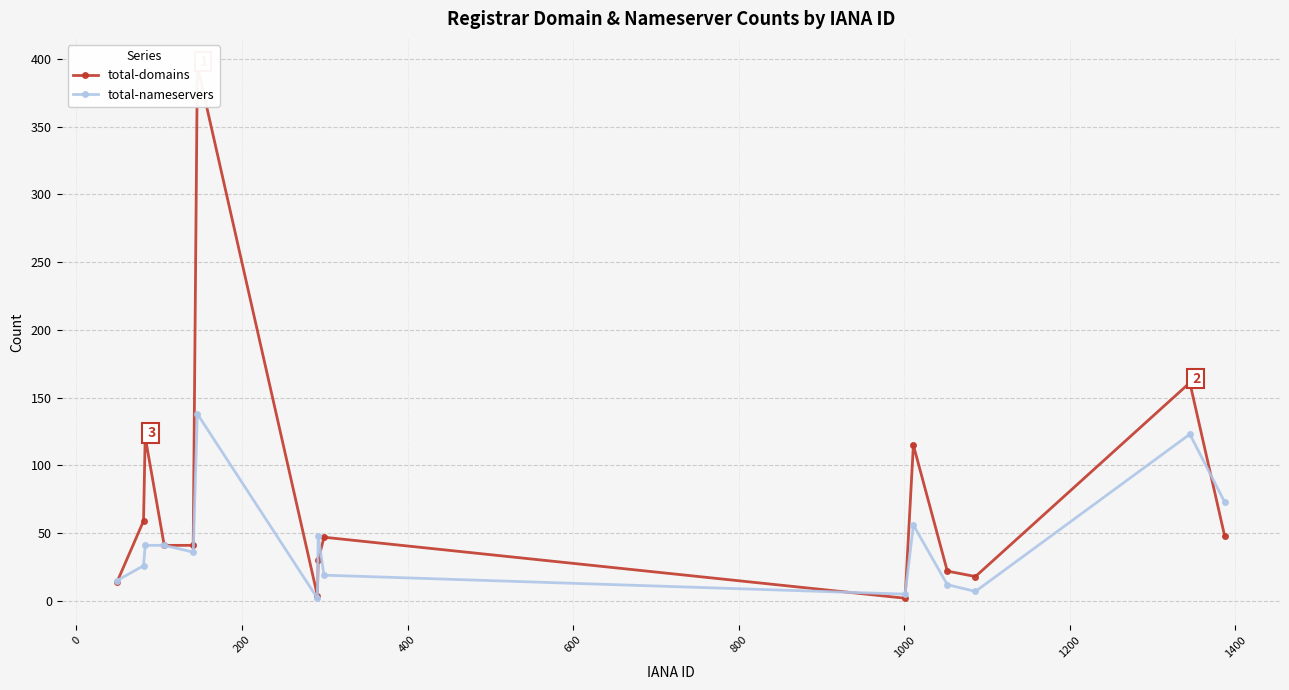

What is the highest value of the total-nameservers series?

138